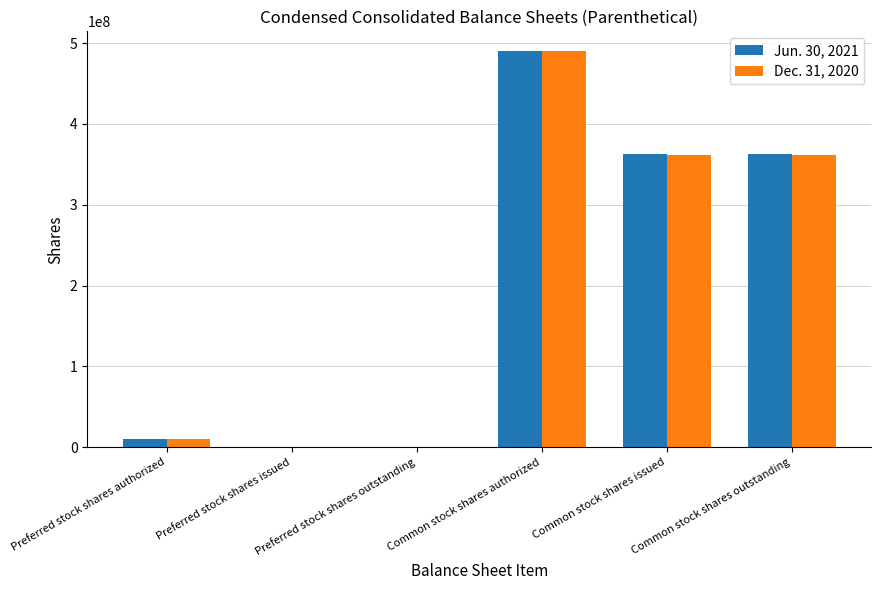

Which category has the highest value across all series?

Common stock shares authorized